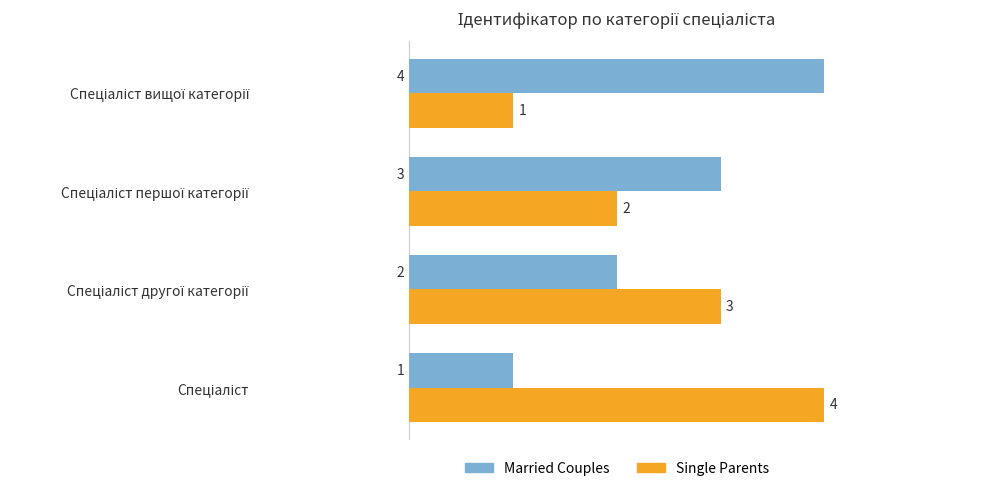

What is the maximum value for Single Parents?

4